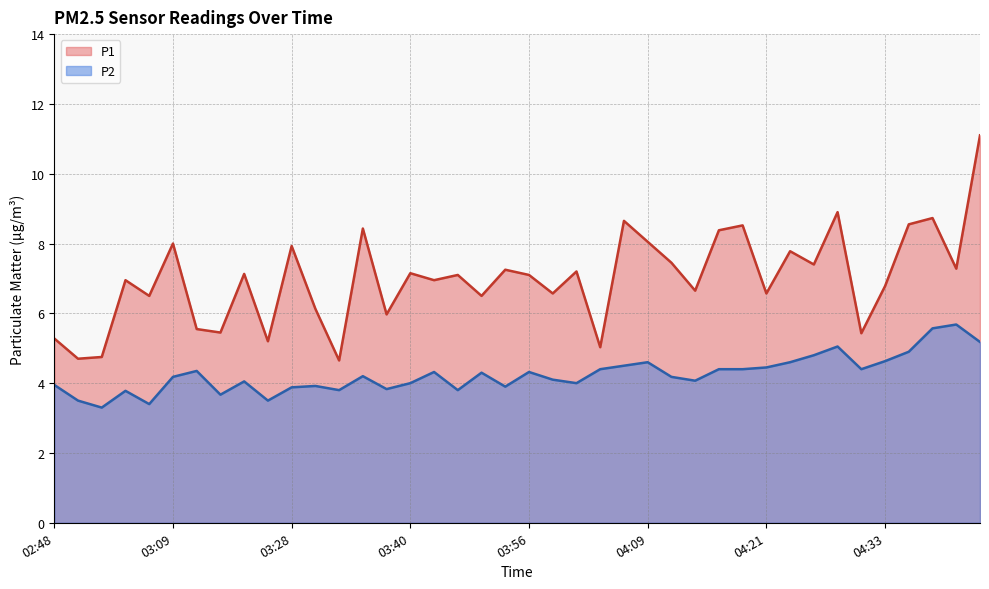

What is the difference between the maximum and minimum values in the P1 series?

6.4